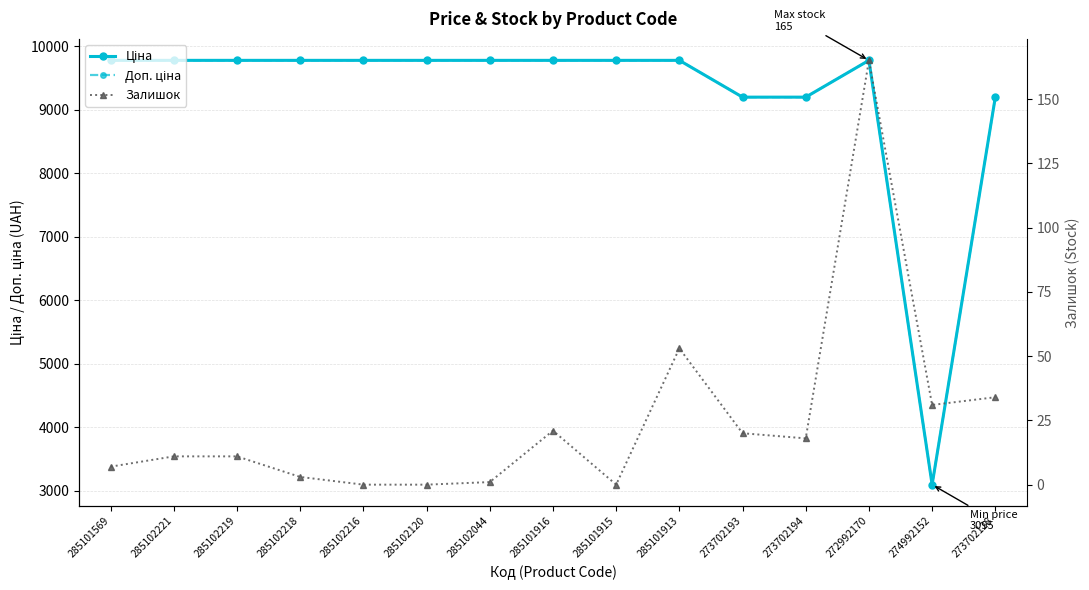

True or false: Залишок has a value of 11.0 at 285102219.

True